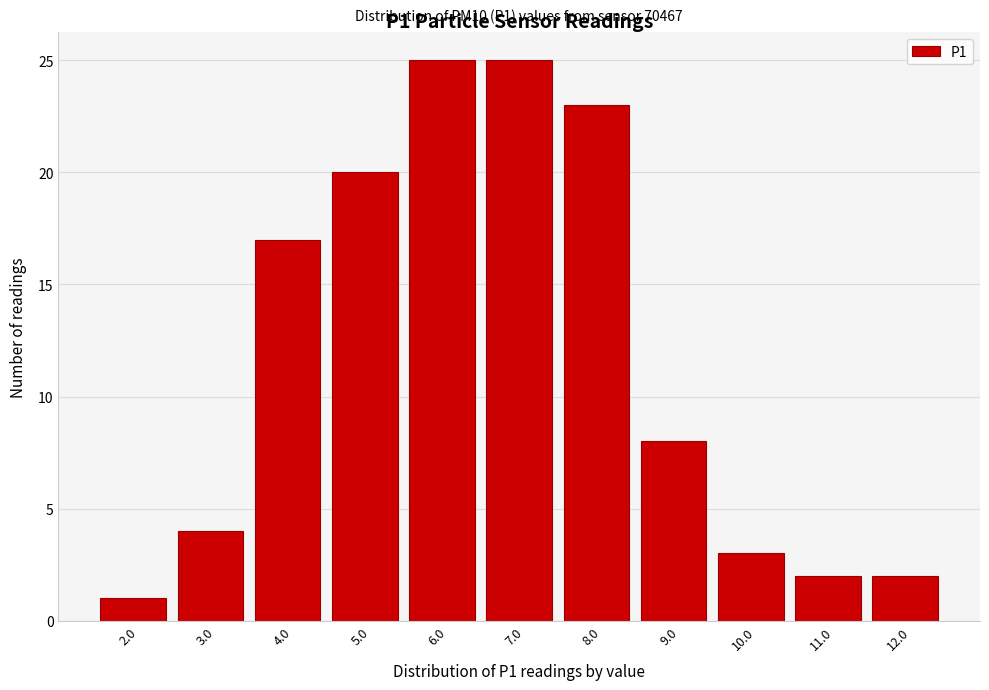

Reading left to right, transcribe all the data shown in this chart.

2.0=1	3.0=4	4.0=17	5.0=20	6.0=25	7.0=25	8.0=23	9.0=8	10.0=3	11.0=2	12.0=2